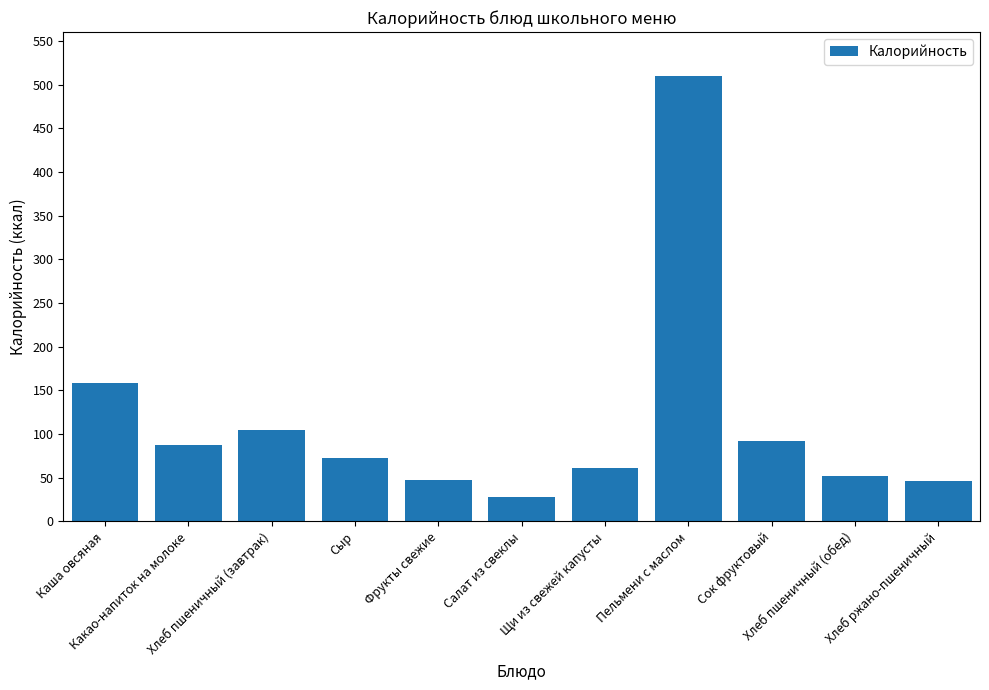

What is the sum of the values at Сок фруктовый and Хлеб пшеничный (завтрак)?

196.8